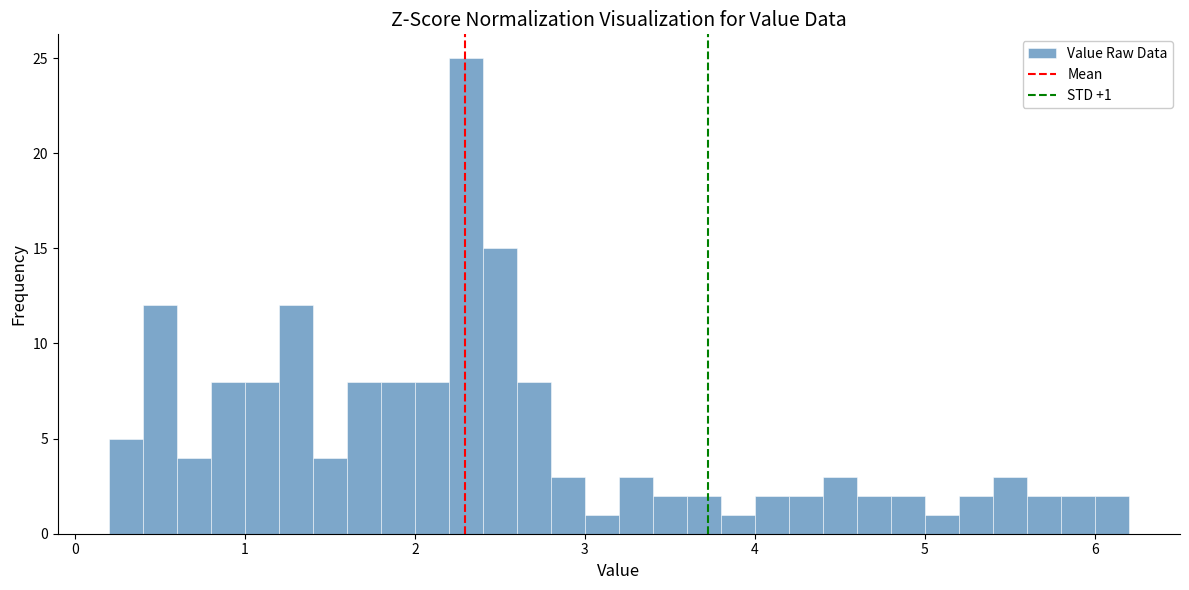

Read against the x-axis, roughly where is the centre of the tallest bar?

2.3